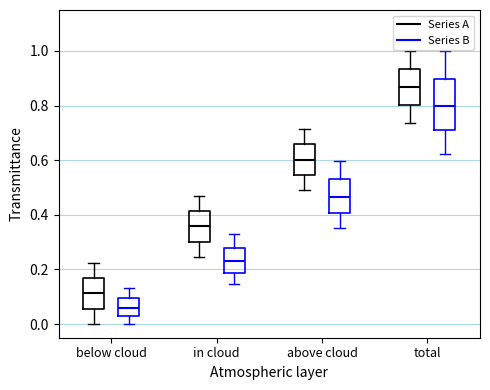

Reading left to right, read every box against the y-axis: the position of its median line, the range the box covers, and the ends of its whiskers. The values are not printed on the chart, so give them approximately, as read against the axis.

below cloud (Series A): median 0.12, box 0.06 to 0.16, whiskers 0.00 to 0.22
below cloud (Series B): median 0.06, box 0.02 to 0.10, whiskers 0.00 to 0.14
in cloud (Series A): median 0.36, box 0.30 to 0.42, whiskers 0.24 to 0.46
in cloud (Series B): median 0.24, box 0.18 to 0.28, whiskers 0.14 to 0.34
above cloud (Series A): median 0.60, box 0.54 to 0.66, whiskers 0.50 to 0.72
above cloud (Series B): median 0.46, box 0.40 to 0.54, whiskers 0.36 to 0.60
total (Series A): median 0.86, box 0.80 to 0.94, whiskers 0.74 to 1.00
total (Series B): median 0.80, box 0.70 to 0.90, whiskers 0.62 to 1.00